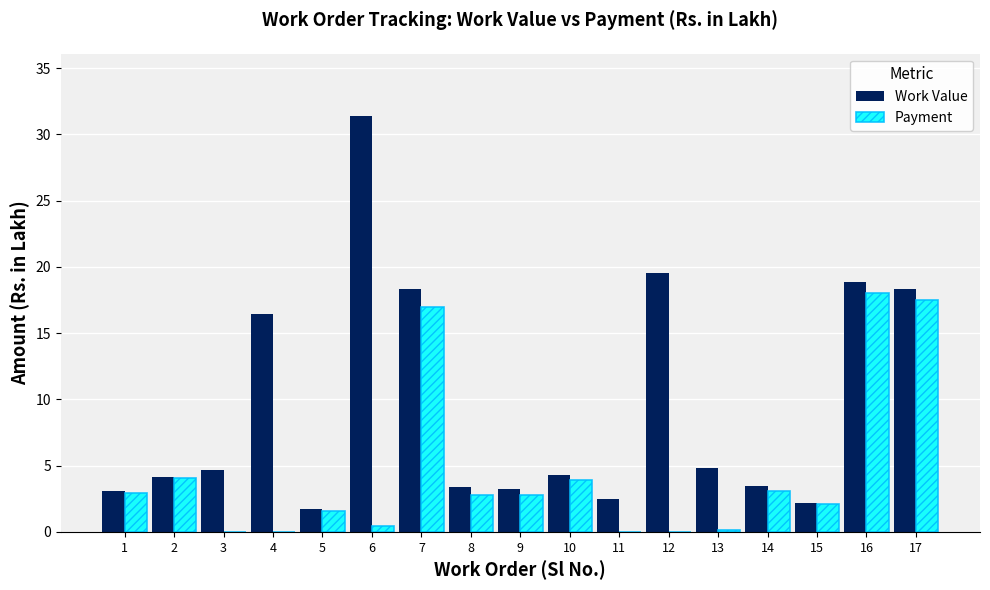

Which label corresponds to the largest value in the chart?

6